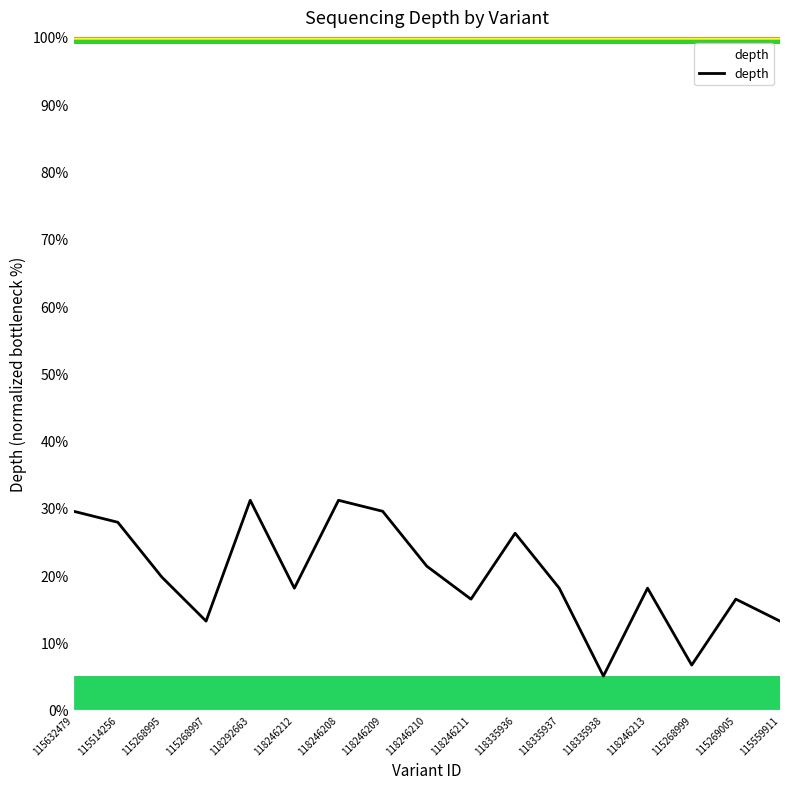

At which category does the data reach its first local peak?

118292663